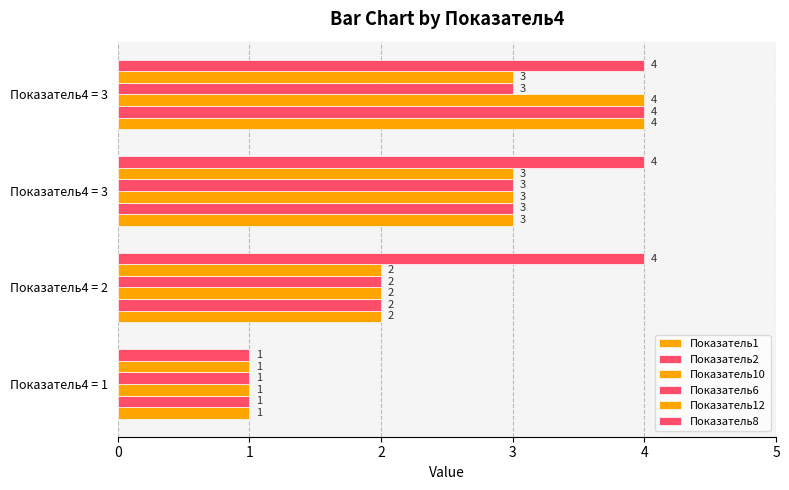

How many categories are shown in the chart?

4